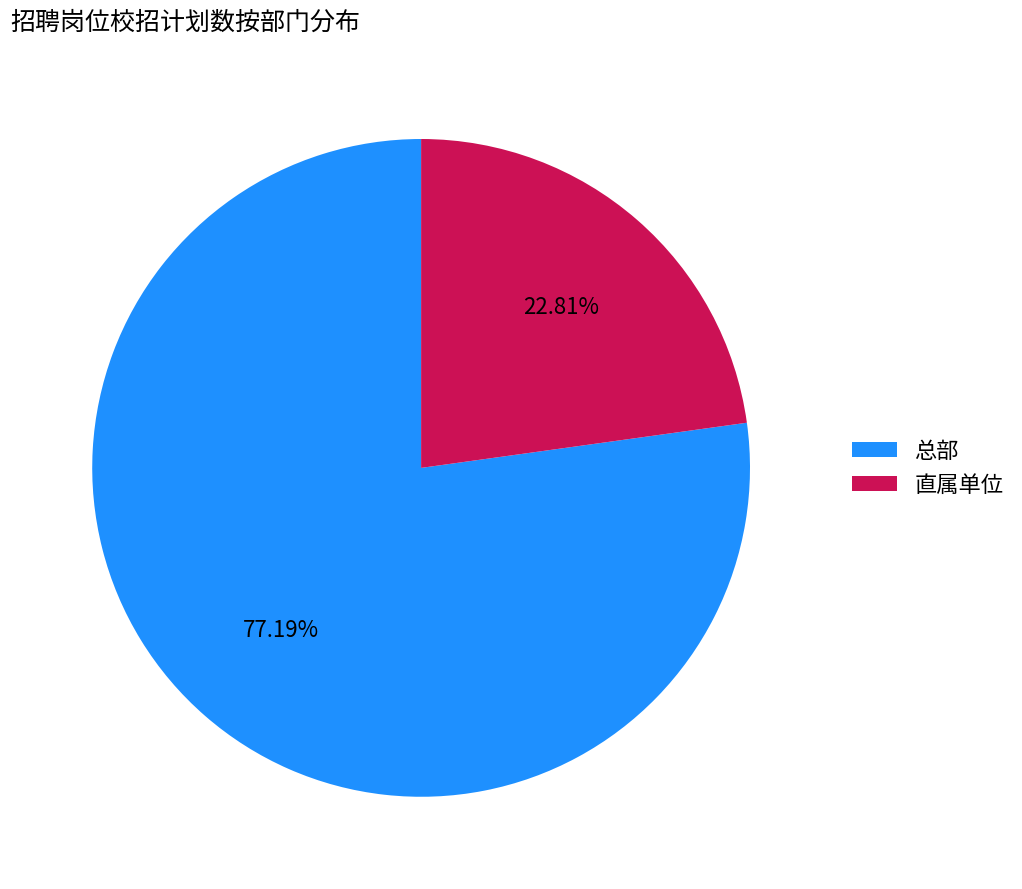

Between 直属单位 and 总部, which is larger?

总部